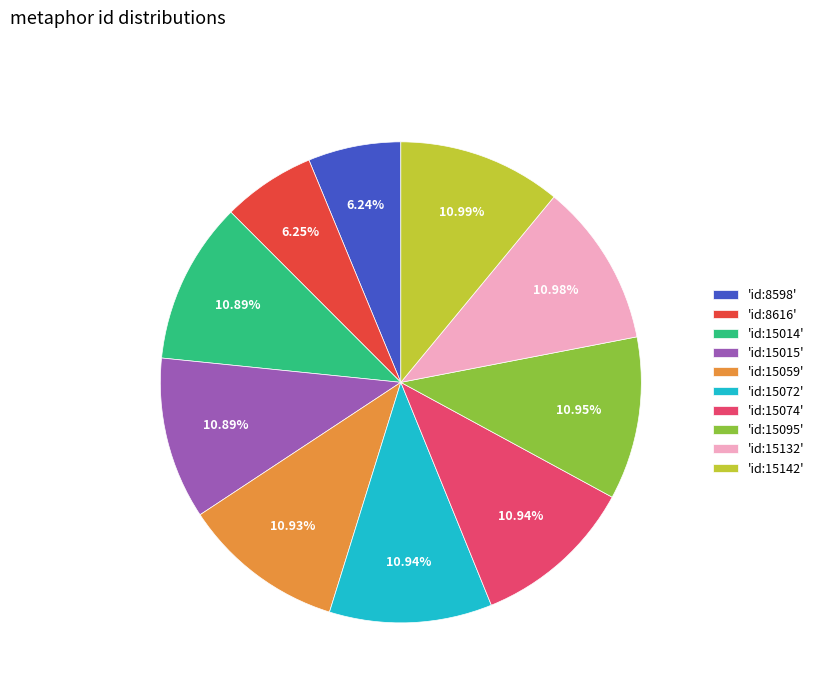

To the nearest percent, what is the difference between the largest and smallest slice percentages?

5%